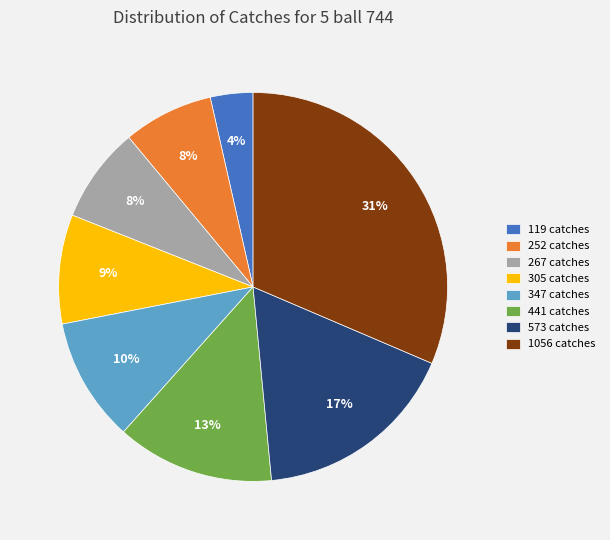

Is there any slice that represents more than half of the pie?

No